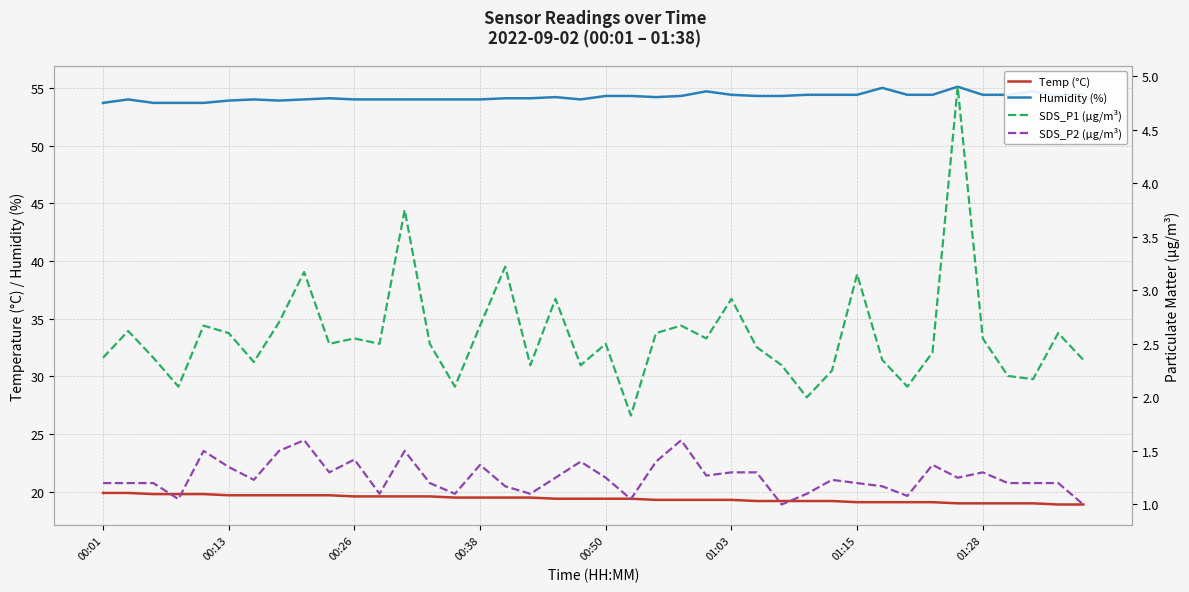

What is the label of the 7th point from the left?

01:15